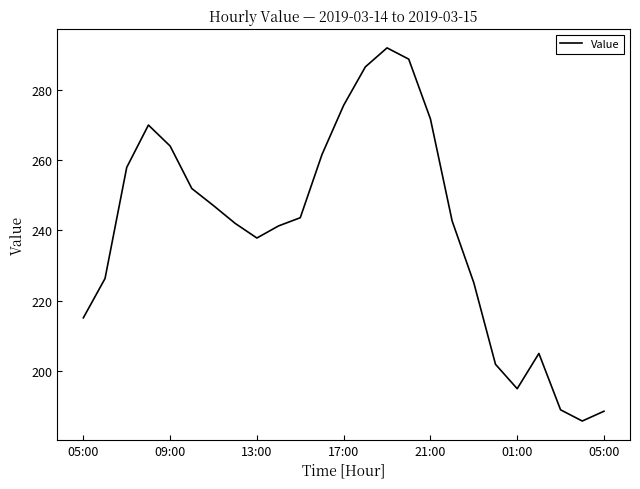

What is the difference between the maximum and minimum values?

106.1